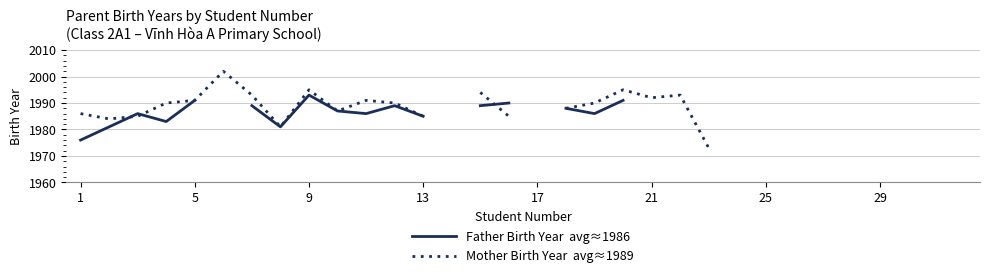

At how many categories does at least one series exceed 1994?

3